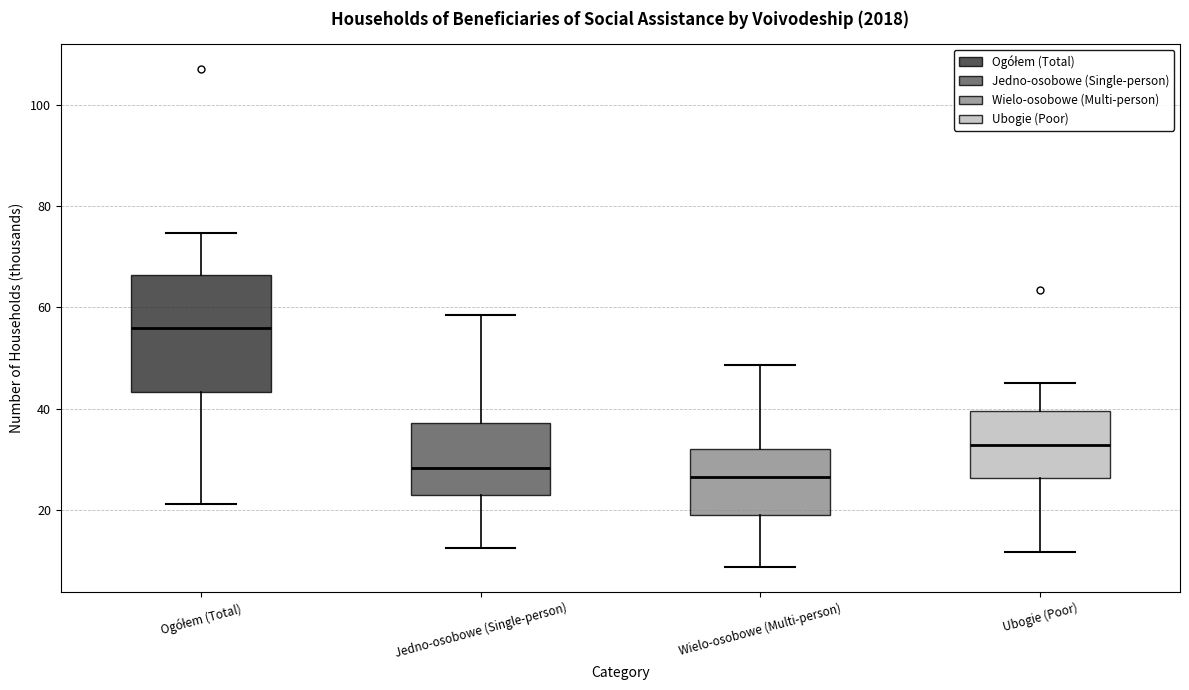

Reading left to right, transcribe this box plot: for each box, give where its median line is, the range the box spans, and where its two whiskers end, as read against the y-axis. The values are not printed on the chart, so give them approximately, as read against the axis.

Ogółem (Total): median 56, box 44 to 66, whiskers 22 to 74
Jedno-osobowe (Single-person): median 28, box 24 to 38, whiskers 12 to 58
Wielo-osobowe (Multi-person): median 26, box 20 to 32, whiskers 8 to 48
Ubogie (Poor): median 32, box 26 to 40, whiskers 12 to 46